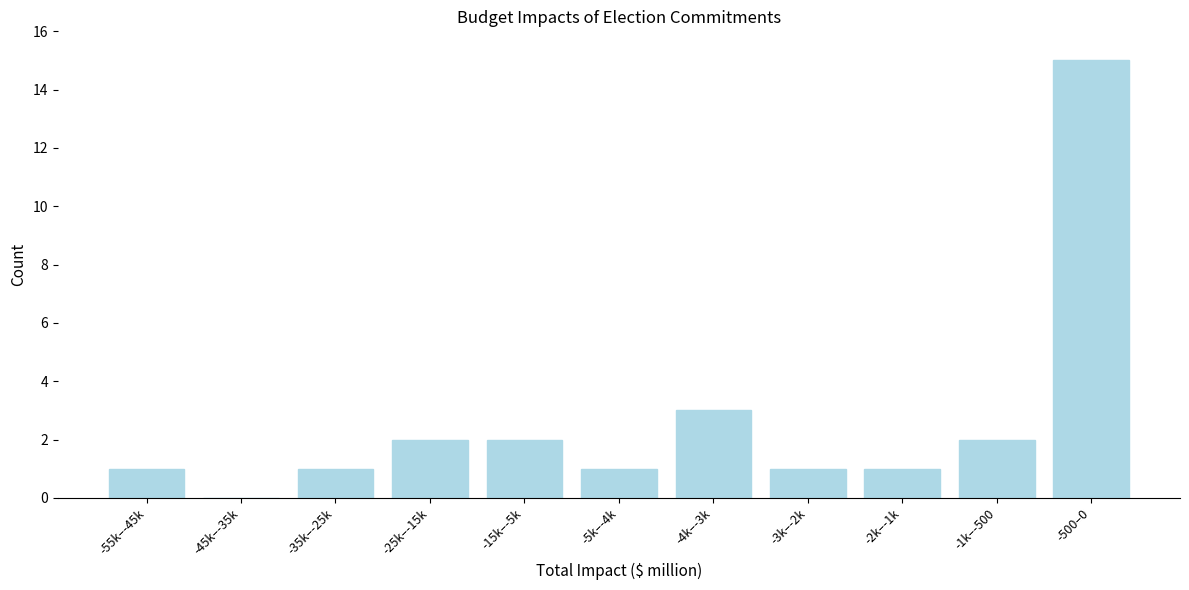

Reading left to right, transcribe all the data shown in this chart.

-55k–-45k=1	-45k–-35k=0	-35k–-25k=1	-25k–-15k=2	-15k–-5k=2	-5k–-4k=1	-4k–-3k=3	-3k–-2k=1	-2k–-1k=1	-1k–-500=2	-500–0=15